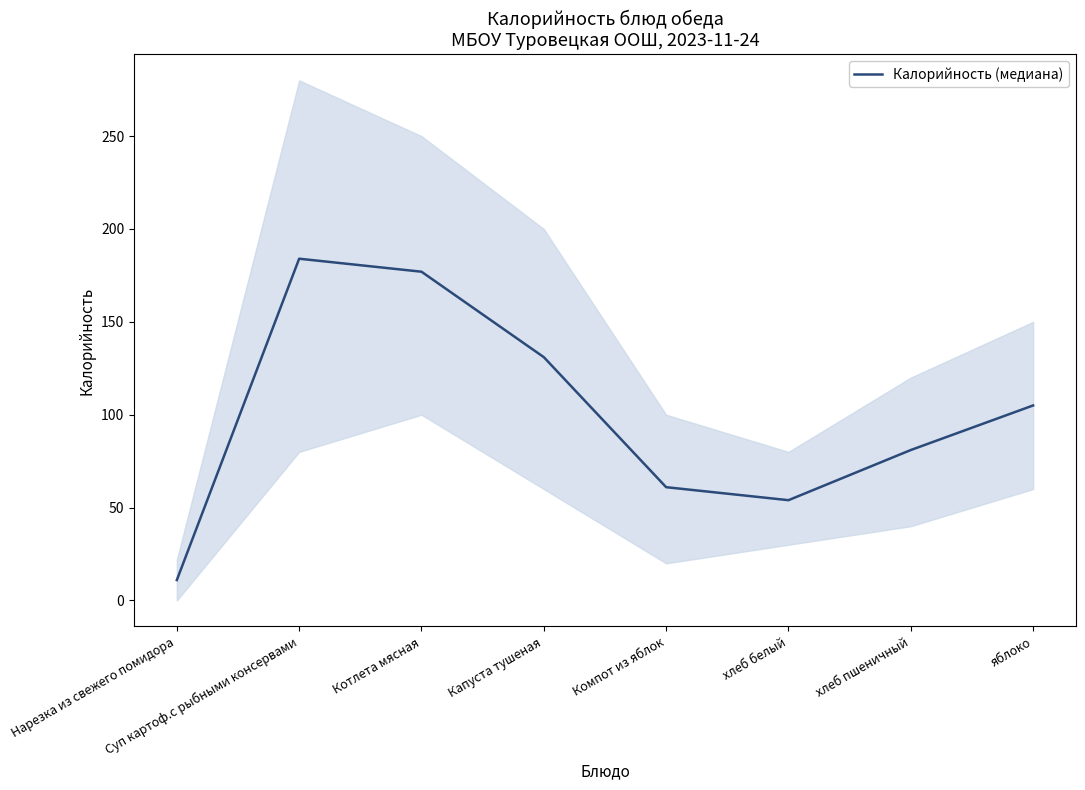

What is the maximum value shown in the chart?

184